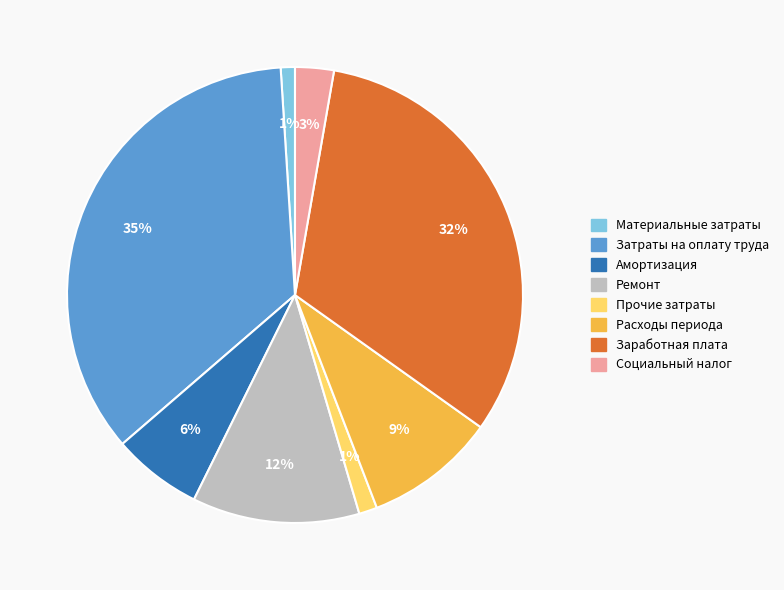

To the nearest percent, what portion does Заработная плата represent?

32%